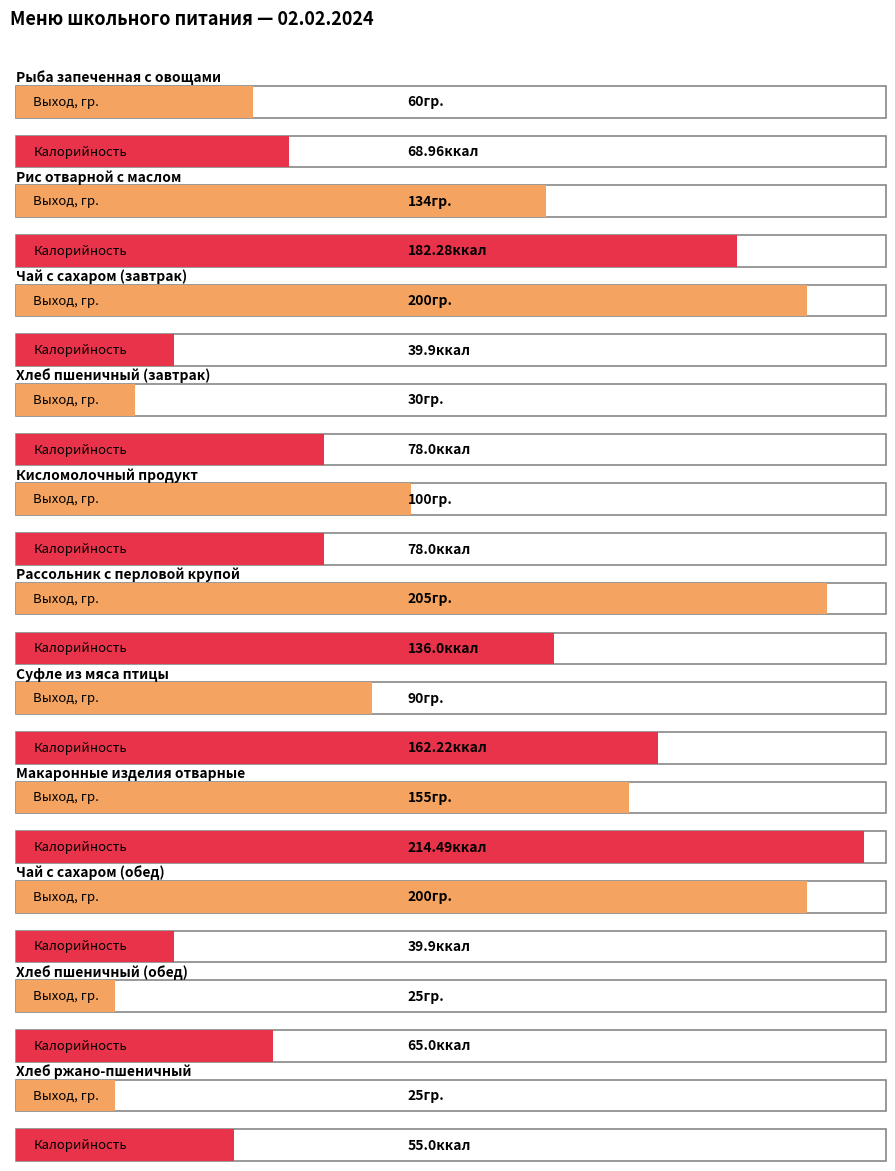

Rank the categories by Выход, гр. value from highest to lowest.

Рассольник с перловой крупой, Чай с сахаром (завтрак), Чай с сахаром (обед), Макаронные изделия отварные, Рис отварной с маслом, Кисломолочный продукт, Суфле из мяса птицы, Рыба запеченная с овощами, Хлеб пшеничный (завтрак), Хлеб пшеничный (обед), Хлеб ржано-пшеничный